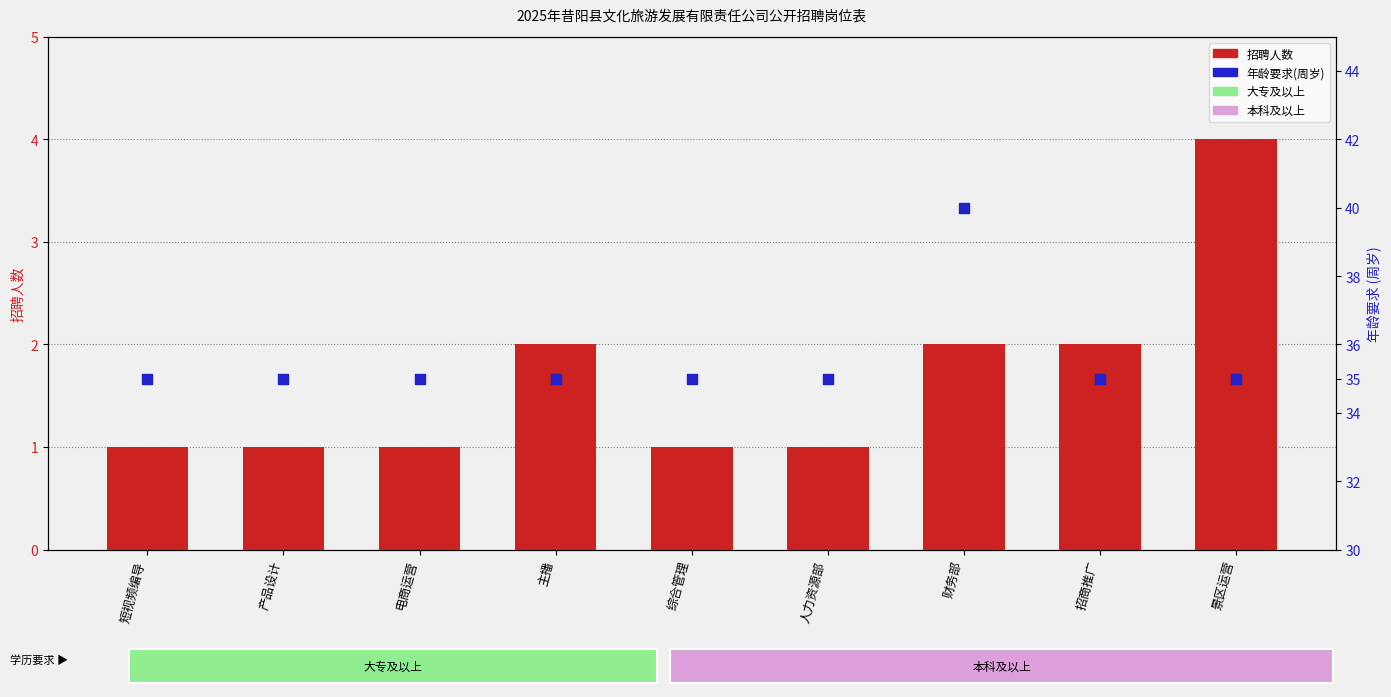

Which series contains the highest Y value?

年龄要求(周岁)